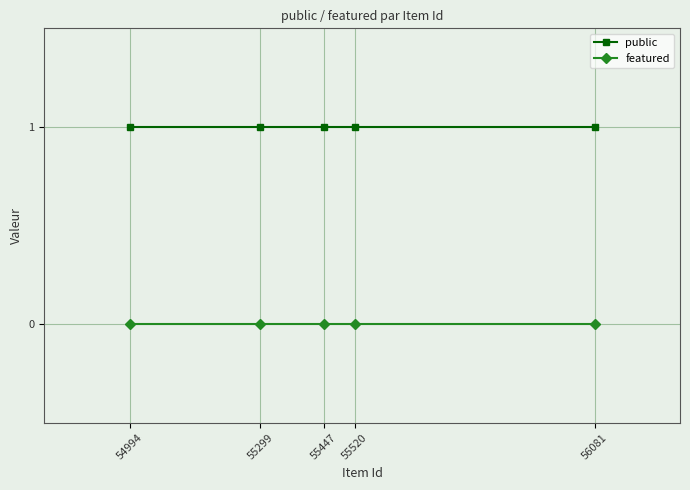

True or false: featured and public cross at least once.

False